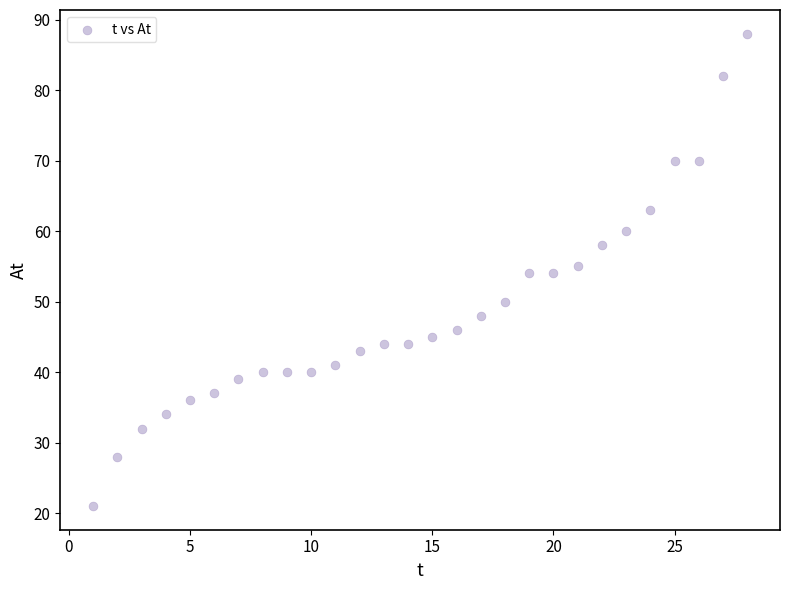

What is the range of X values (max minus min)?

27